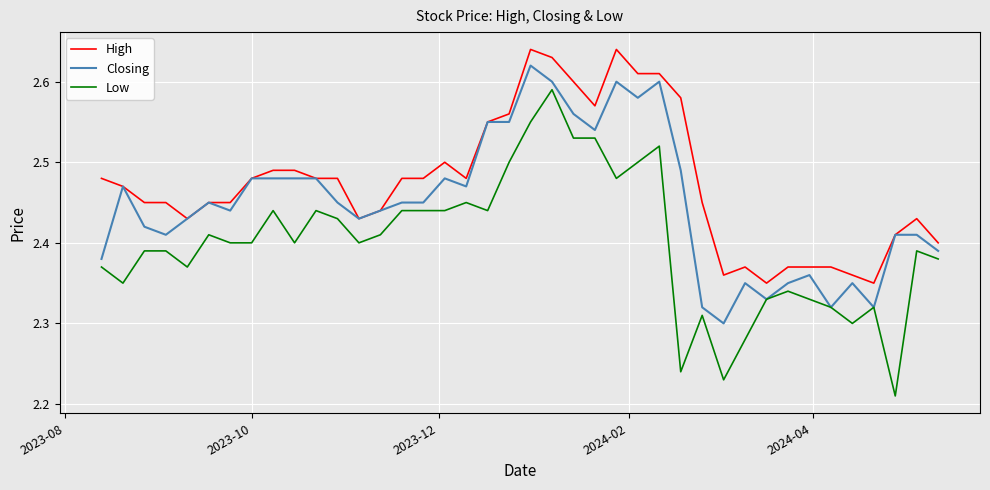

True or false: Low and High intersect in this chart.

False